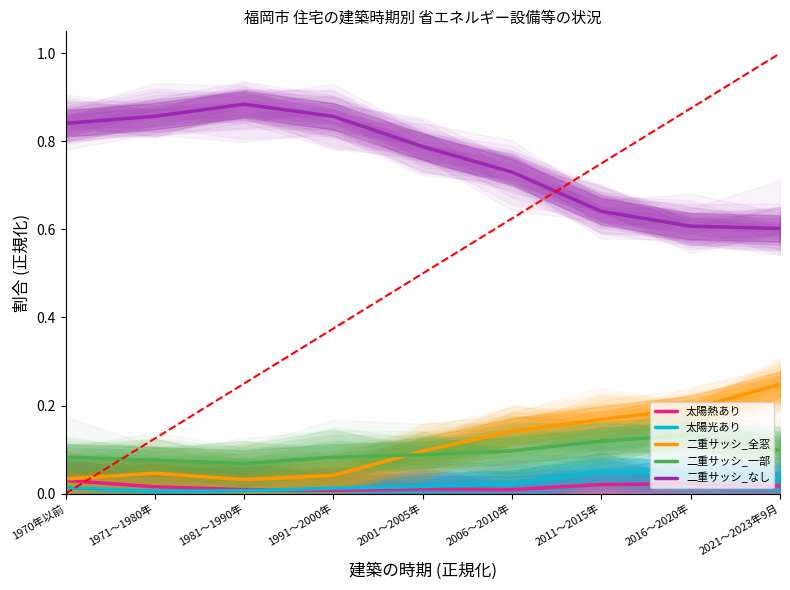

What are all the series names shown in the legend?

太陽熱あり, 太陽光あり, 二重サッシ_全窓, 二重サッシ_一部, 二重サッシ_なし